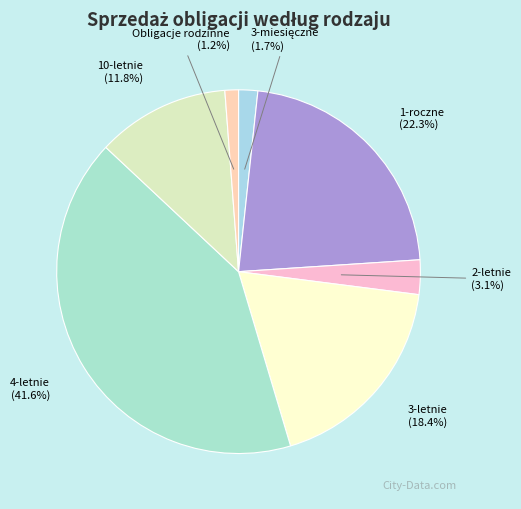

Count the number of slices in the pie.

7